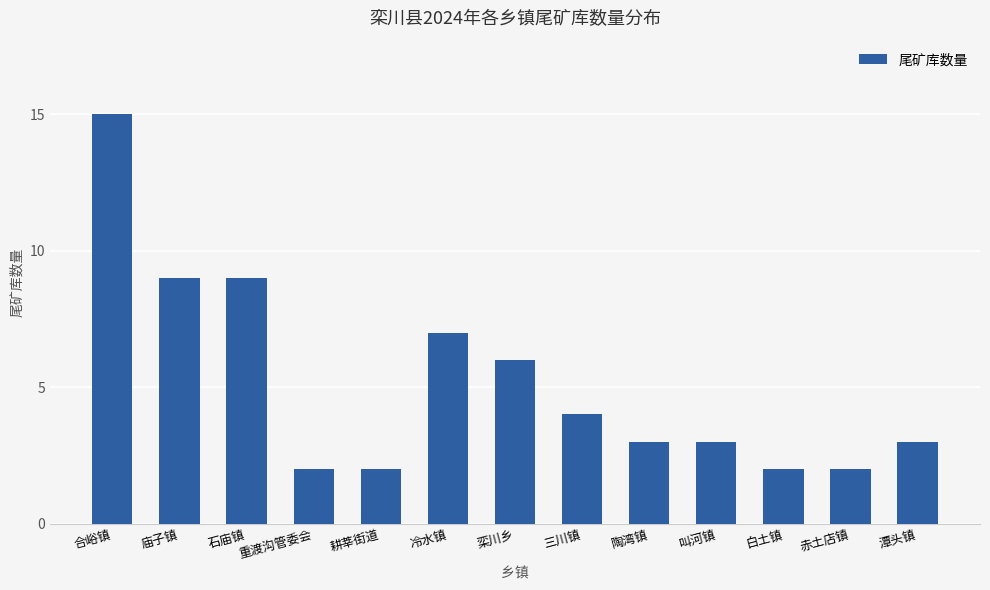

True or false: the data shows 3 at 陶湾镇.

True